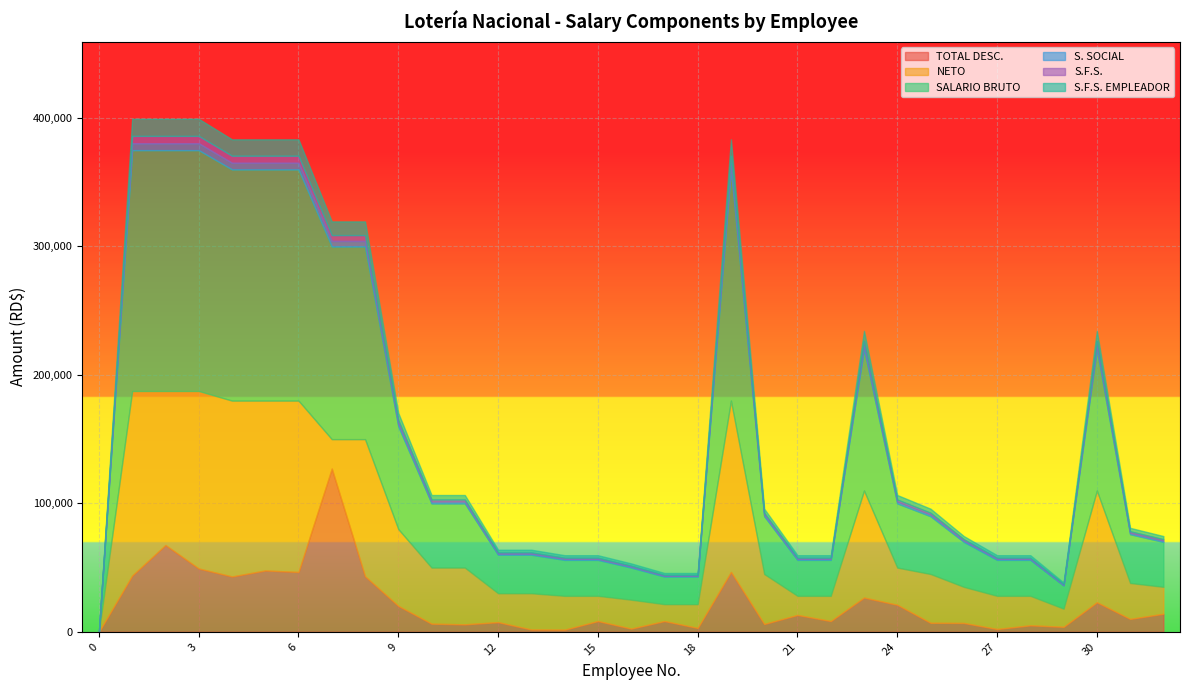

What is the difference between the highest and lowest values at 21?

27196.4